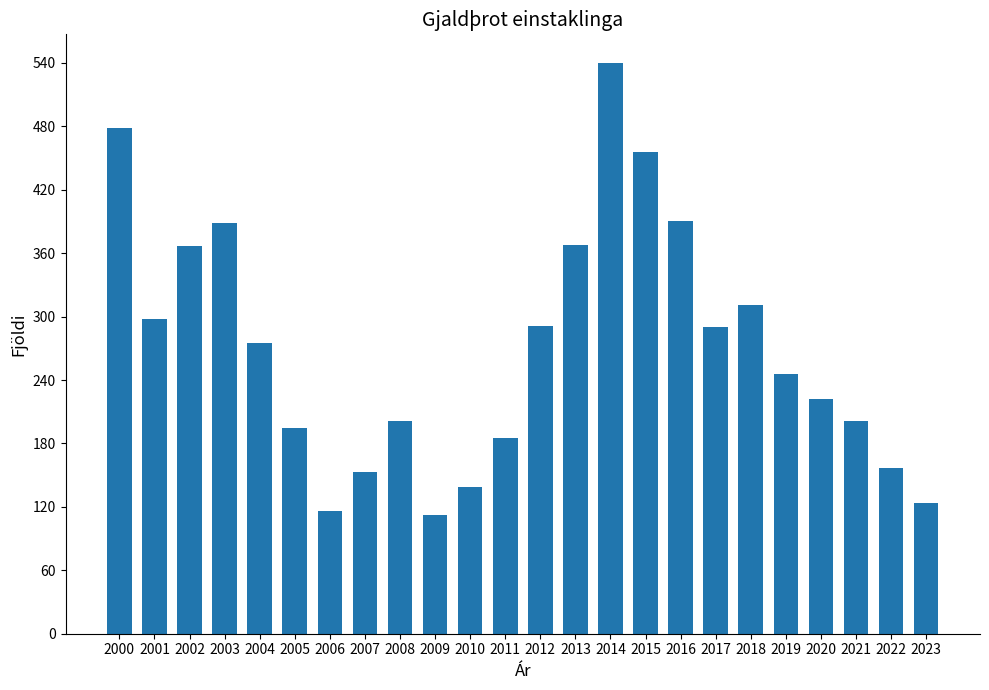

Which has a higher value, 2000 or 2009?

2000